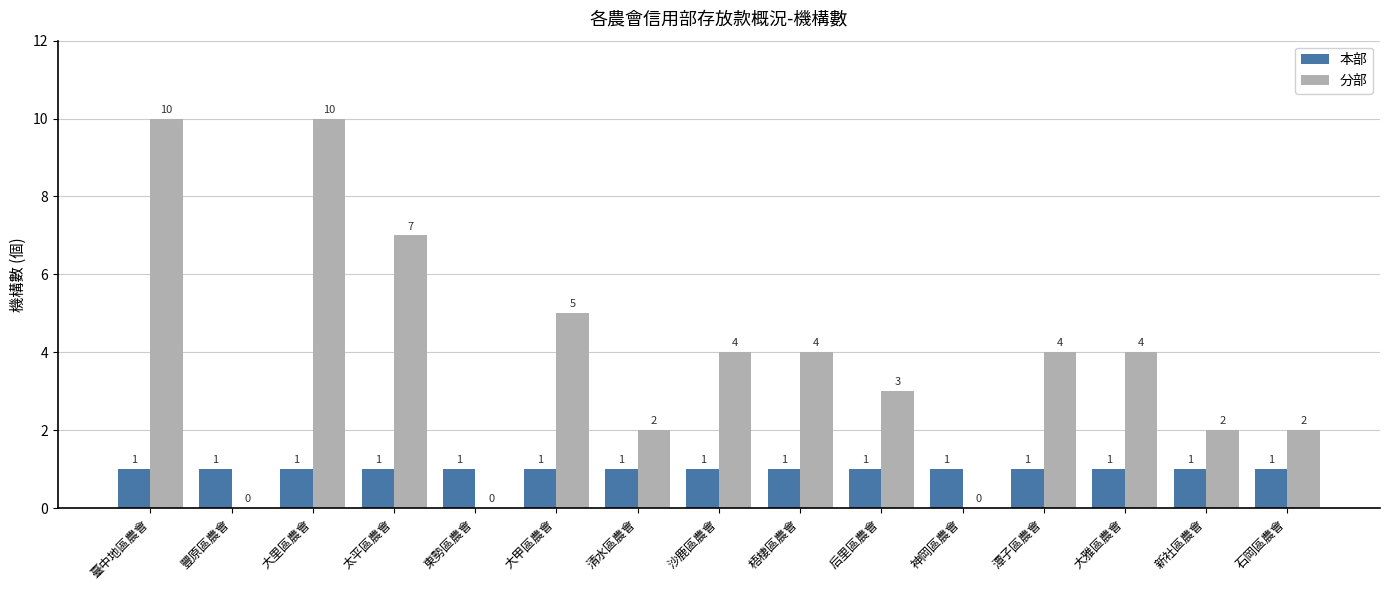

Count the number of categories in the chart.

15